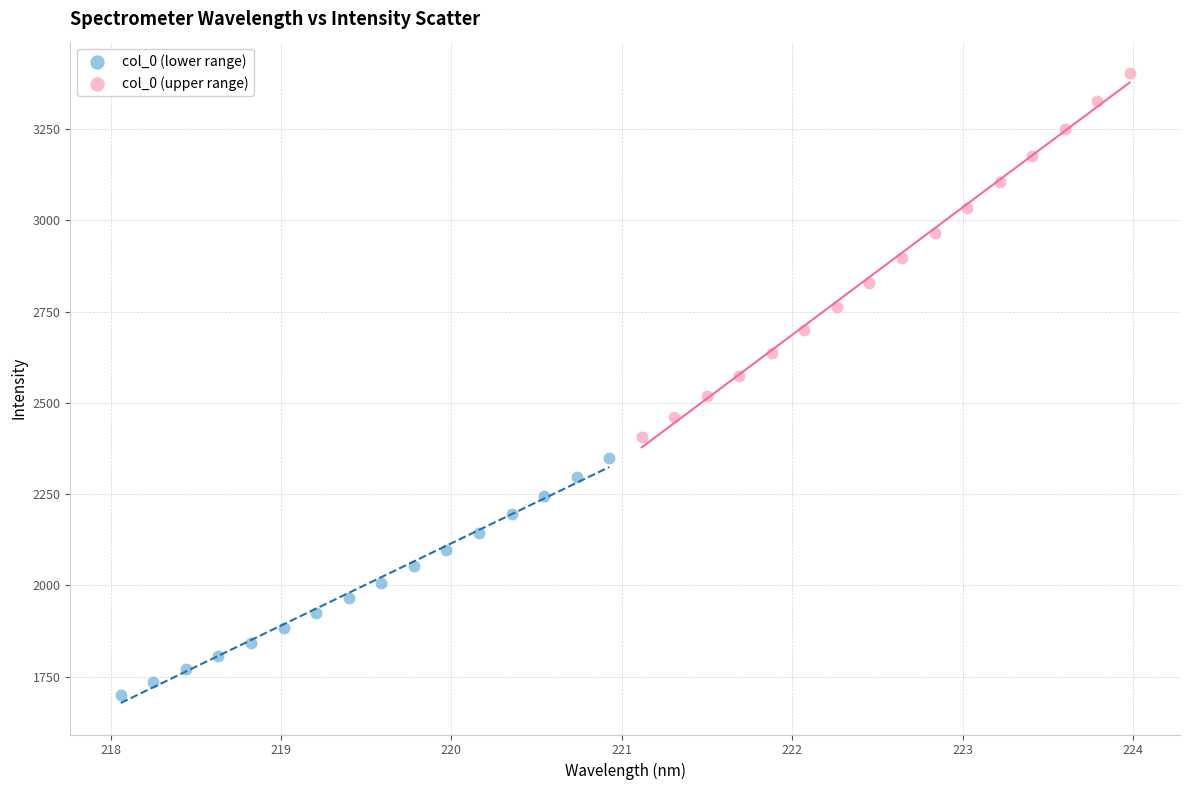

Which series reaches the minimum Y coordinate?

col_0 (lower range)